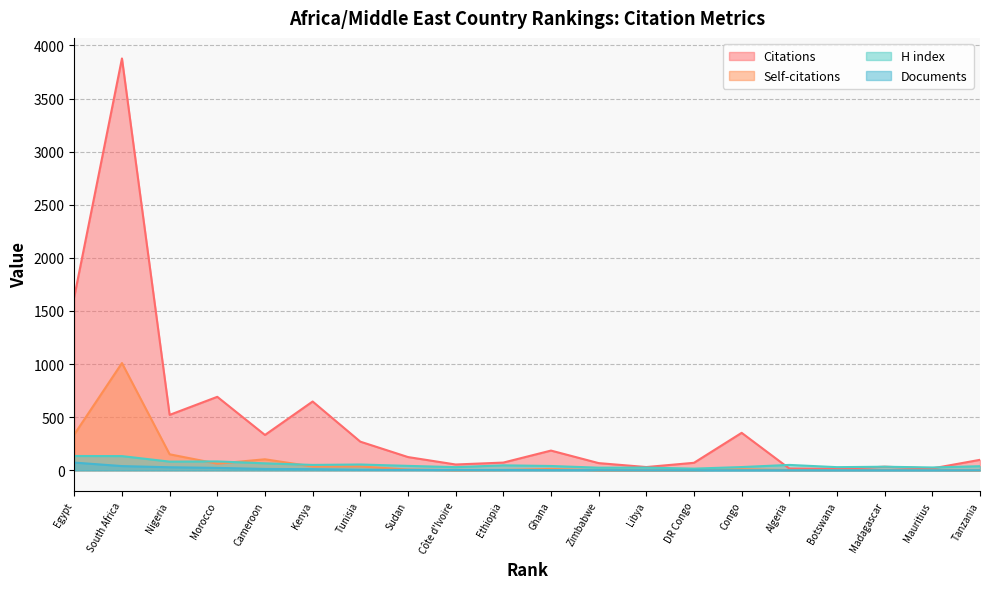

Does the chart display data point markers on the line(s)?

No